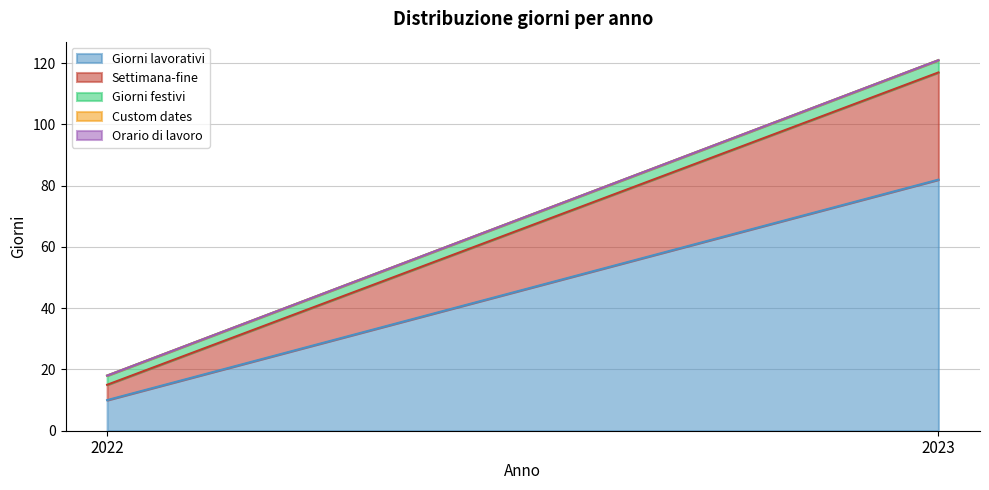

What is the difference between the Giorni lavorativi values at 2022 and 2023?

72